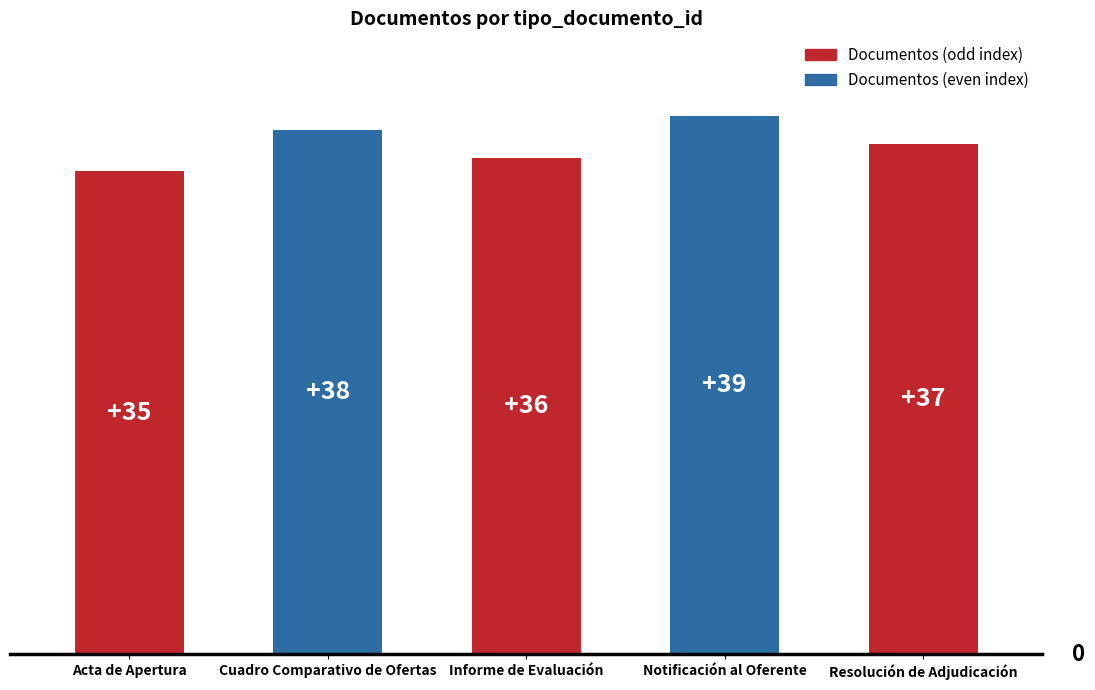

How many distinct data groups are displayed?

1